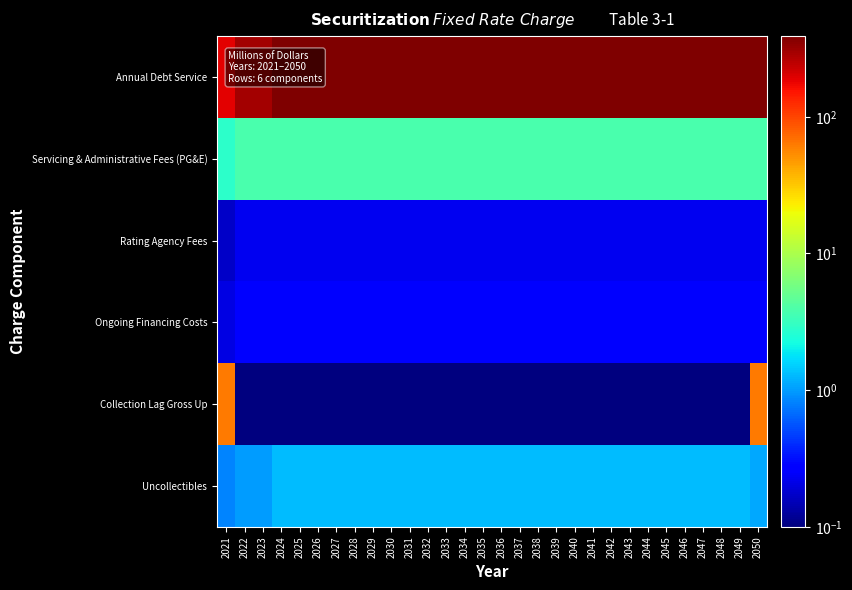

At which category is the sum across all series the highest?

2050